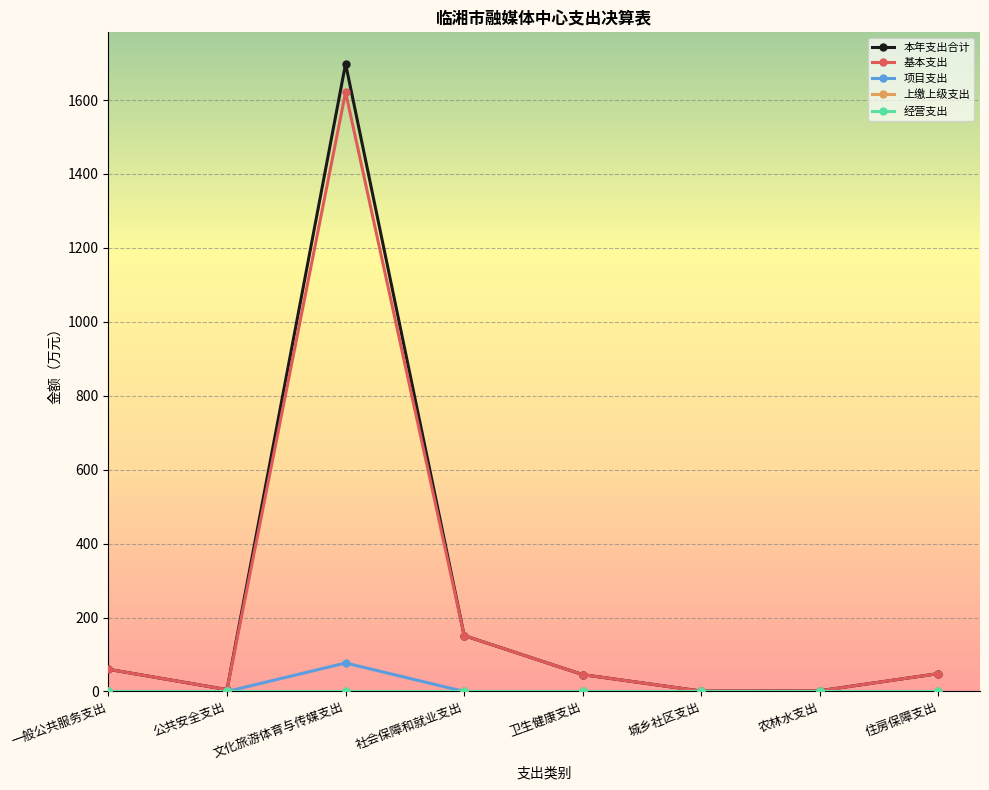

Where is the first local maximum for 本年支出合计?

文化旅游体育与传媒支出